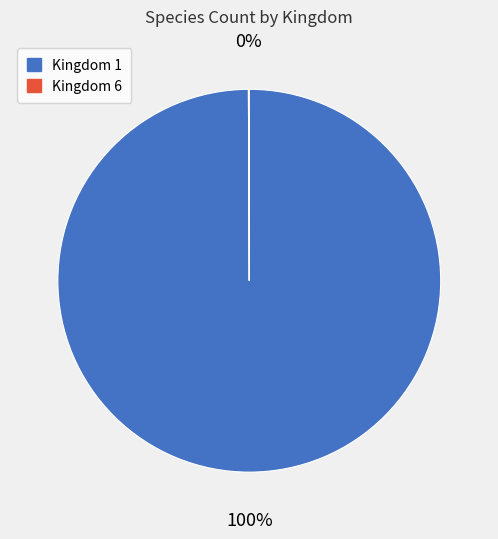

To the nearest percent, what is the average slice percentage?

50%